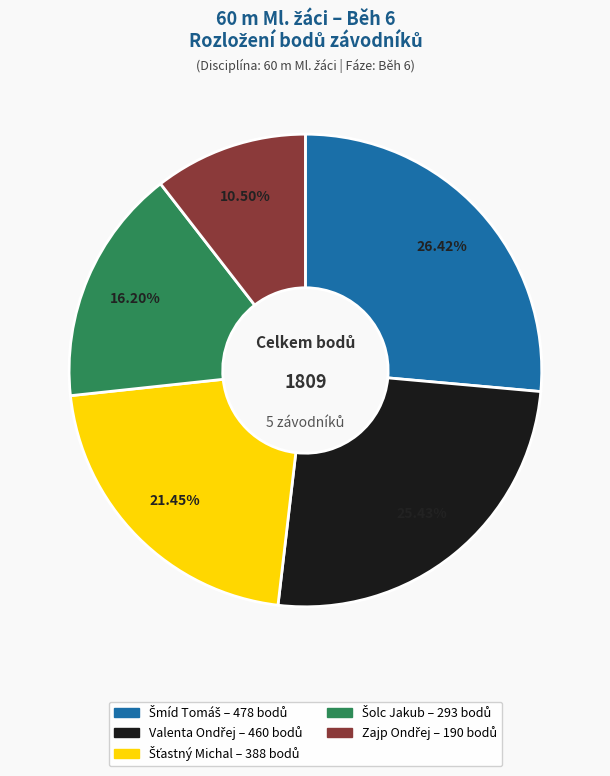

Is there a majority slice in this chart?

No